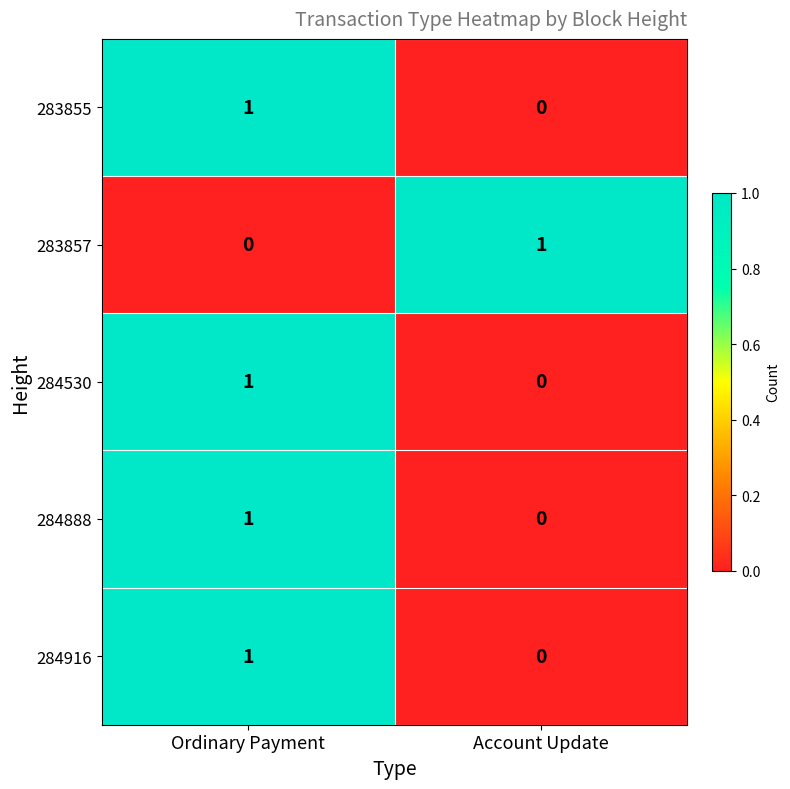

At which label is 283855 closest to 0?

Account Update